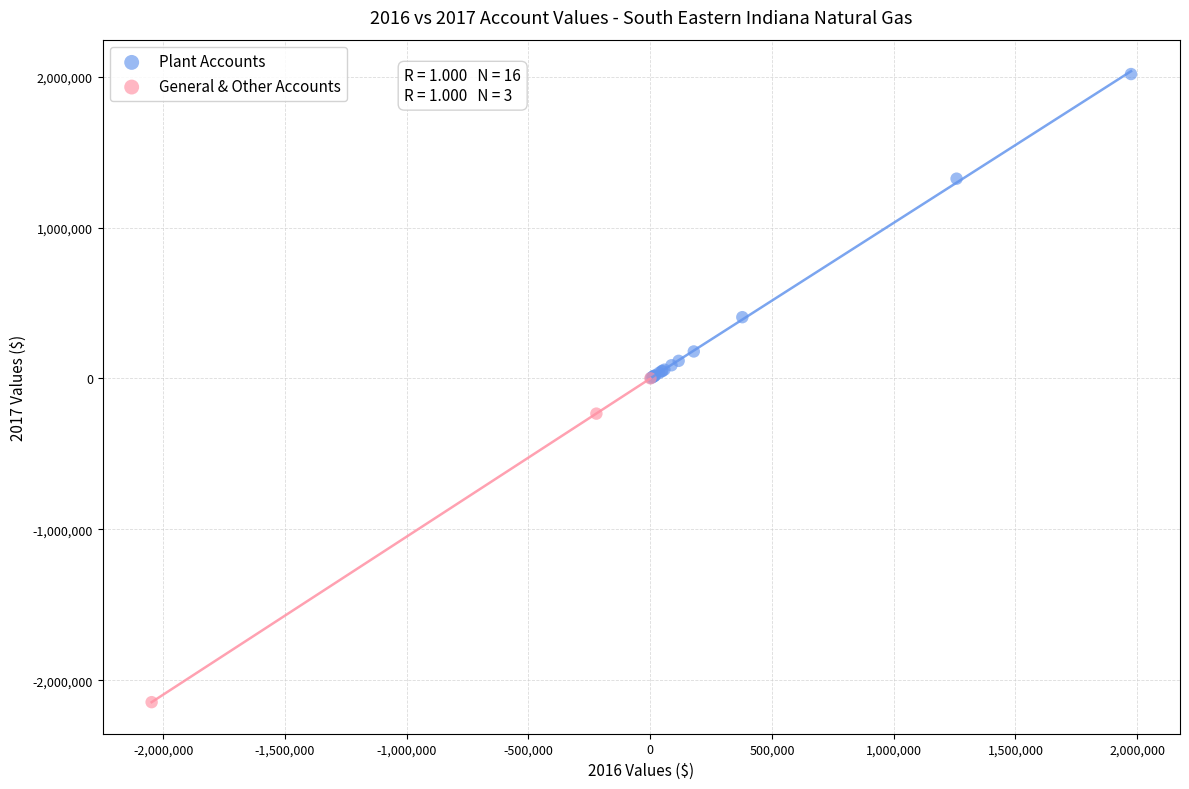

Which series contains the lowest Y value?

General & Other Accounts